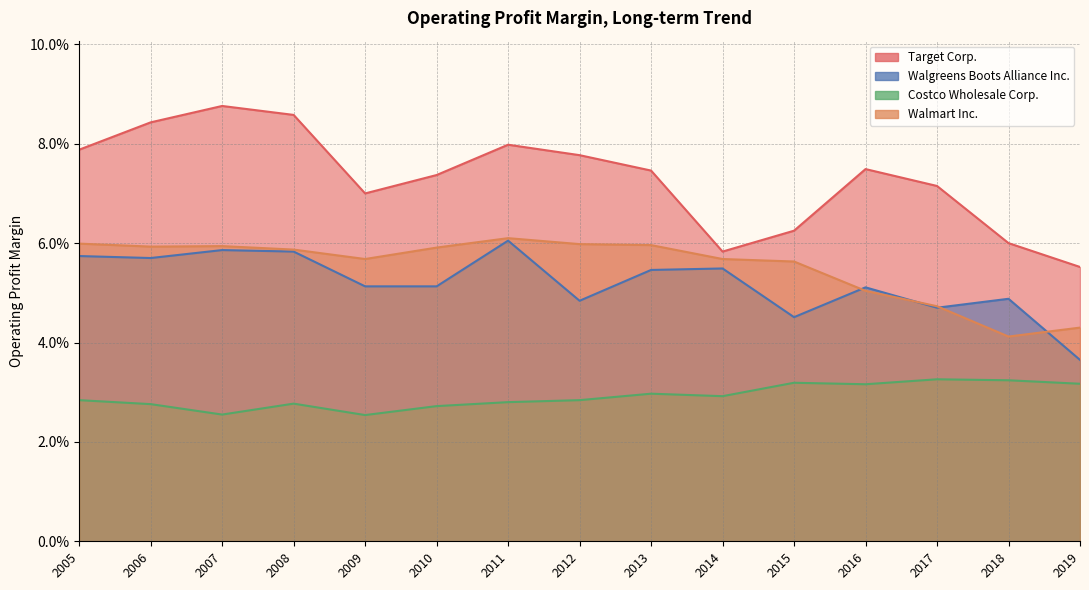

True or false: Costco Wholesale Corp. has more than 1 points higher than both neighbors.

True